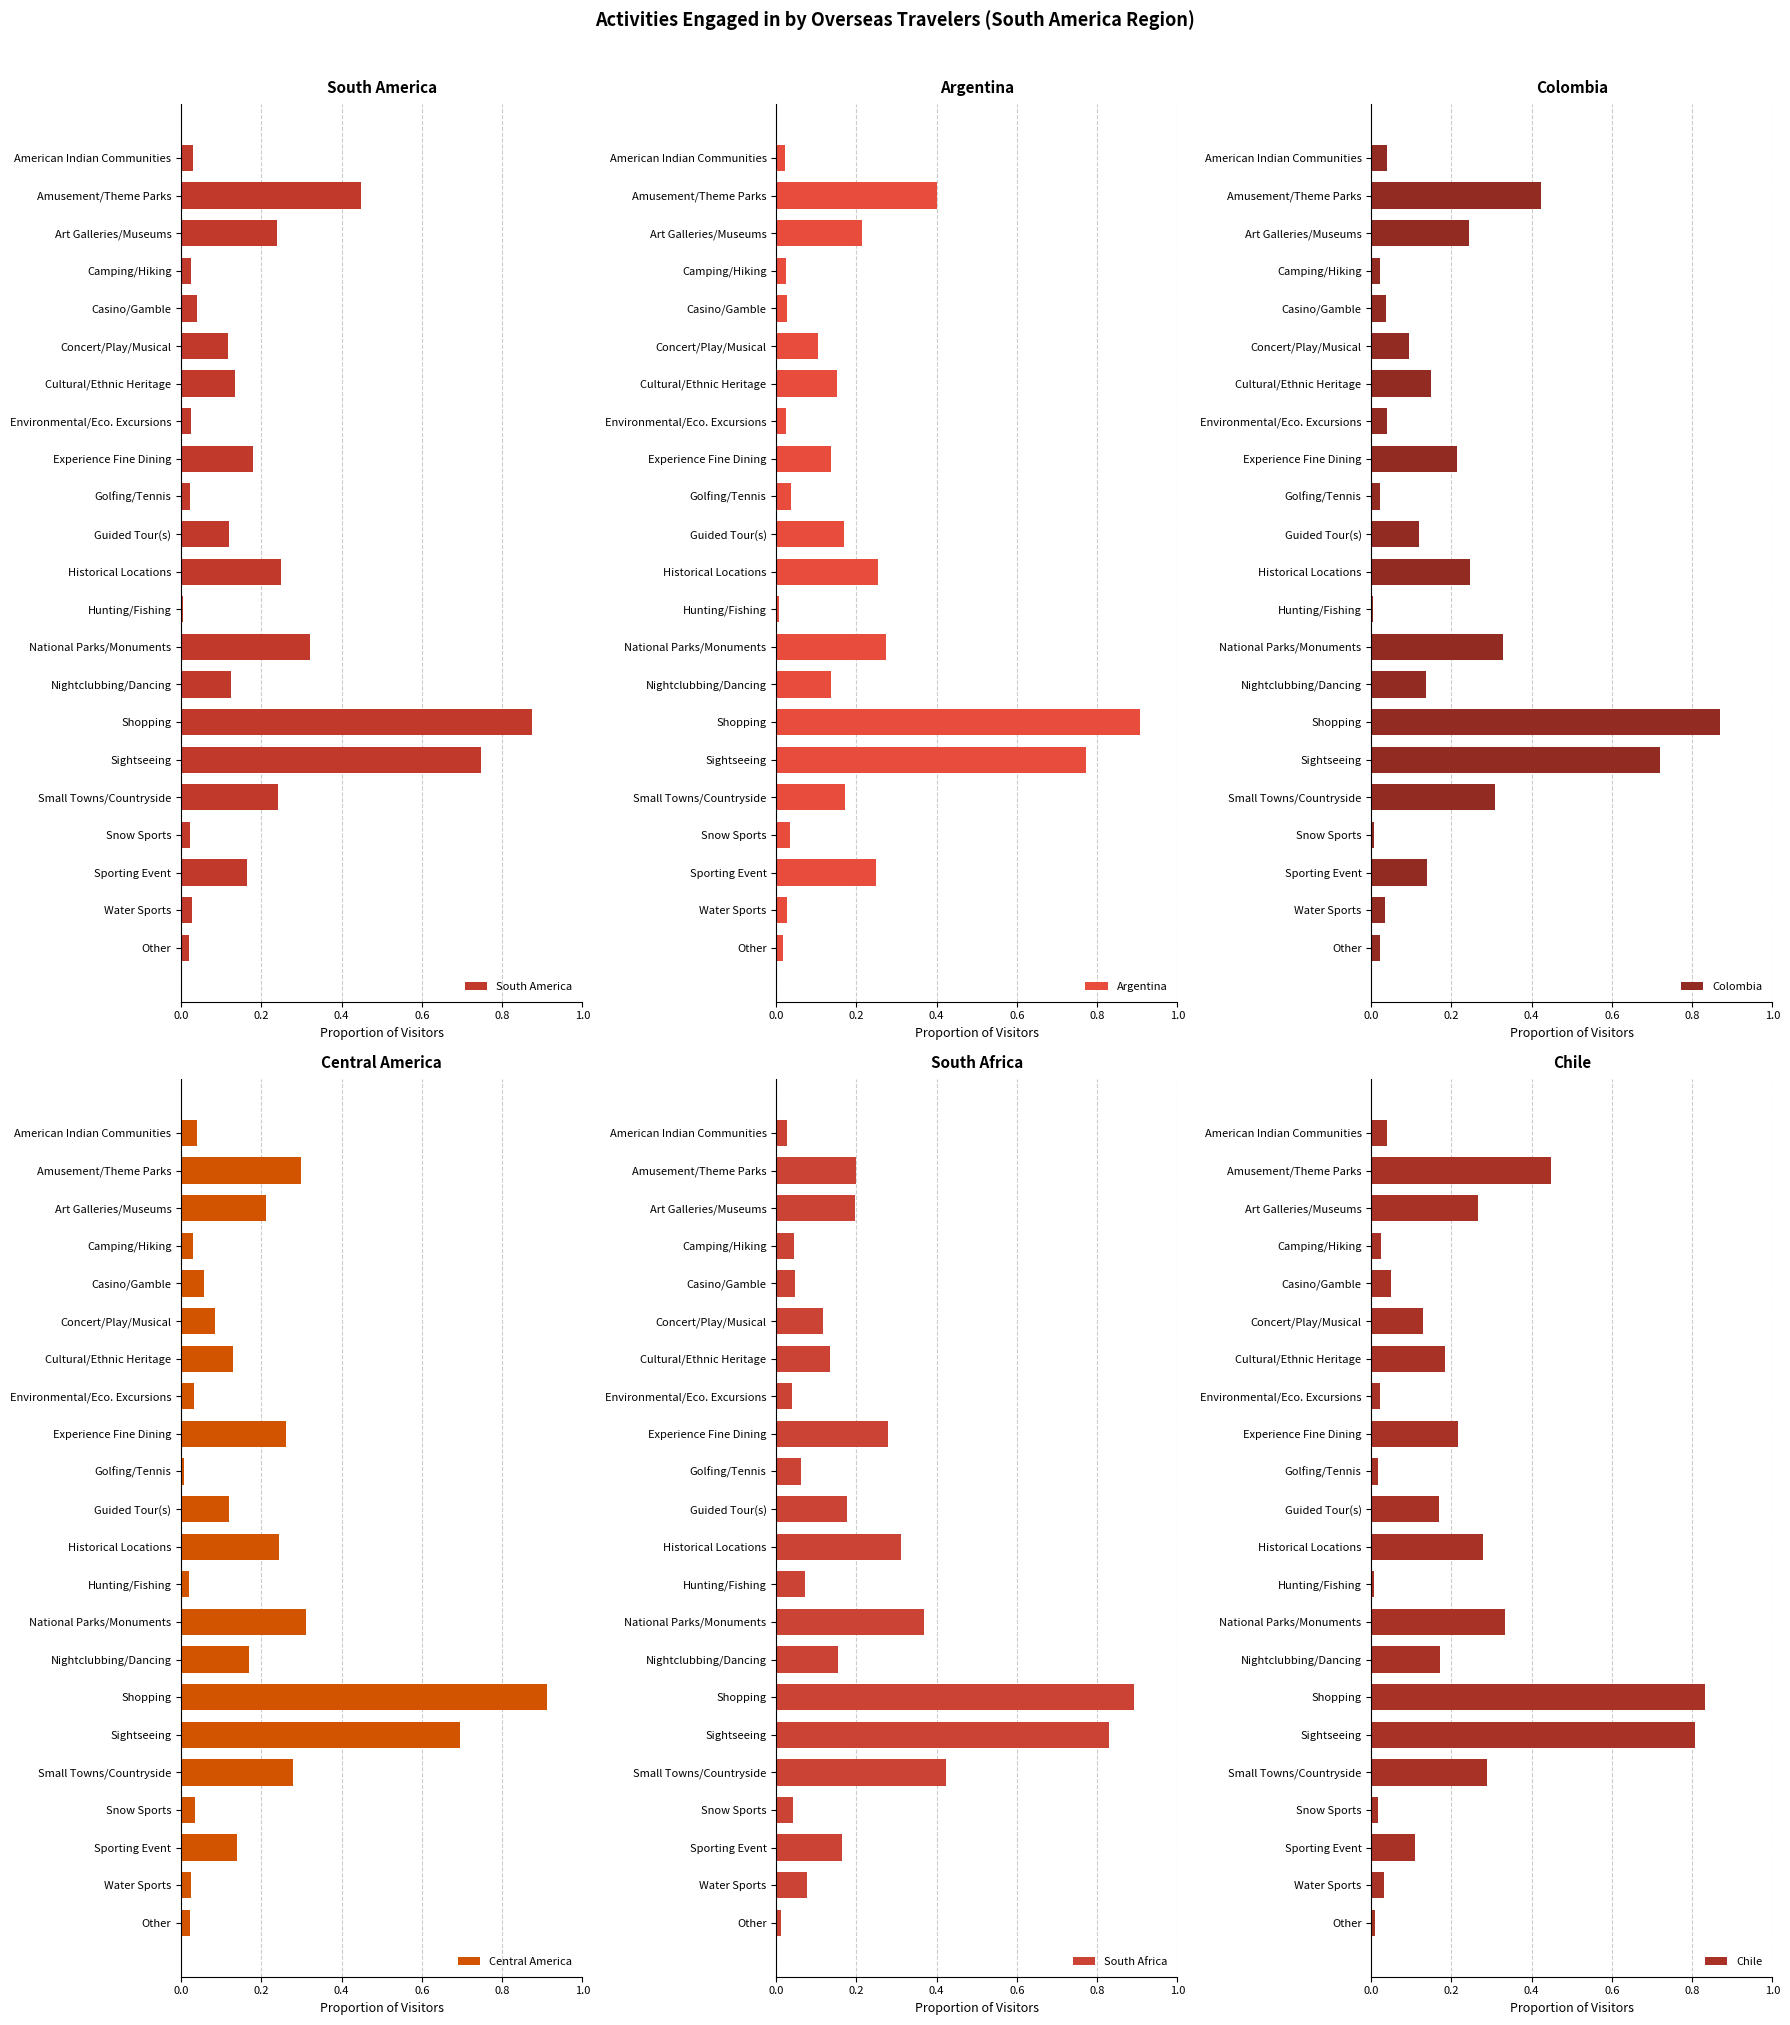

What is the maximum value for Argentina?

0.9